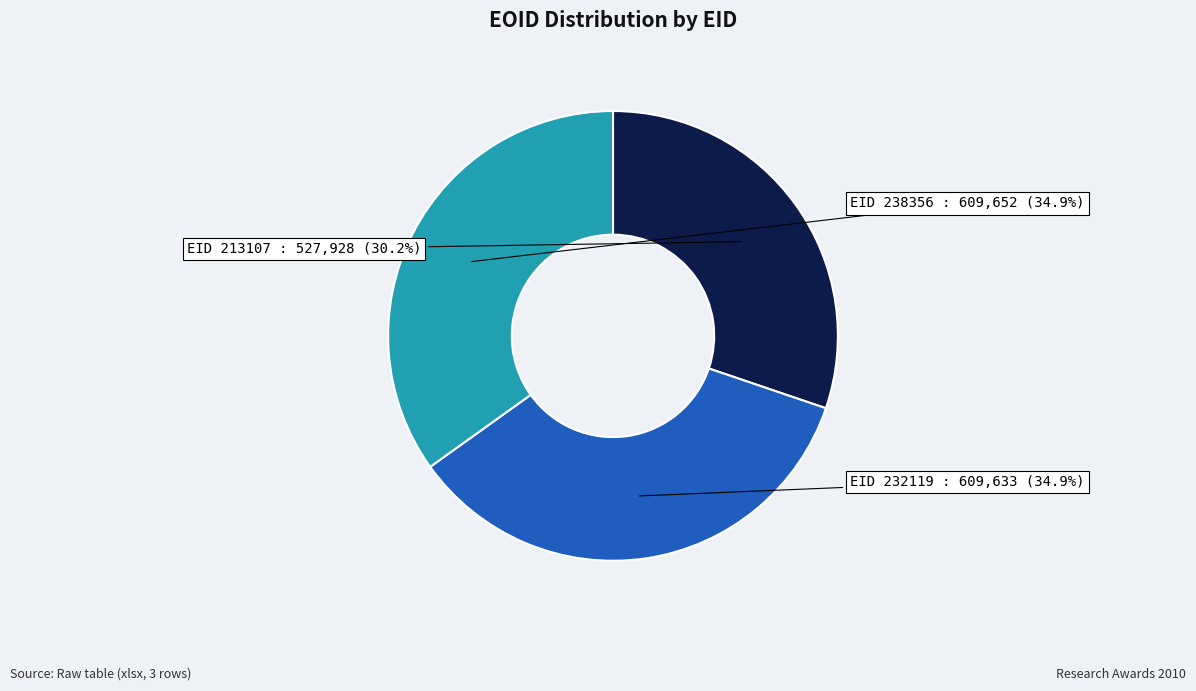

Does EID 238356 account for over 50% of the chart?

No